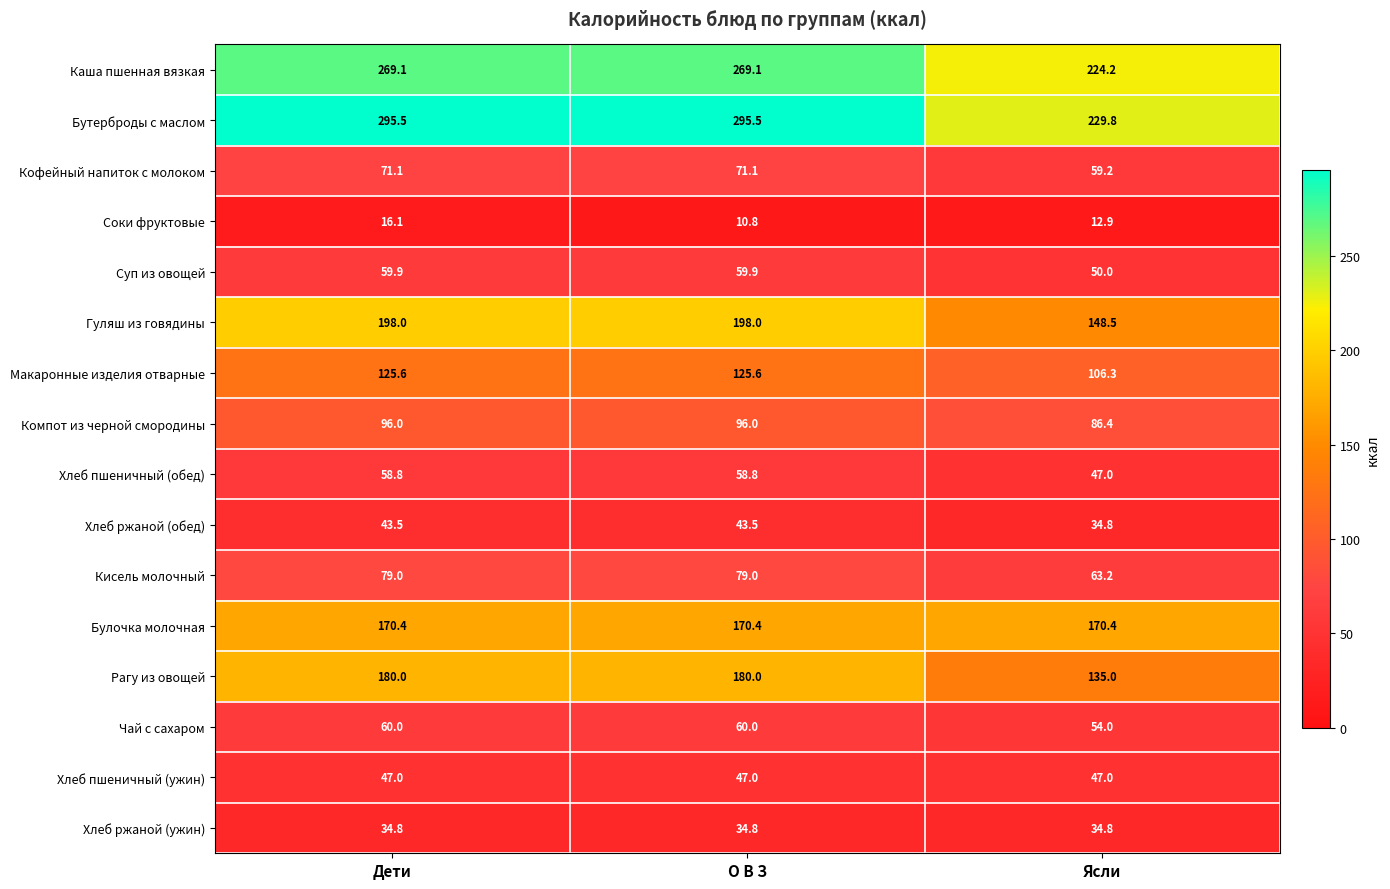

What value does the Гуляш из говядины series have at О В З?

198.0